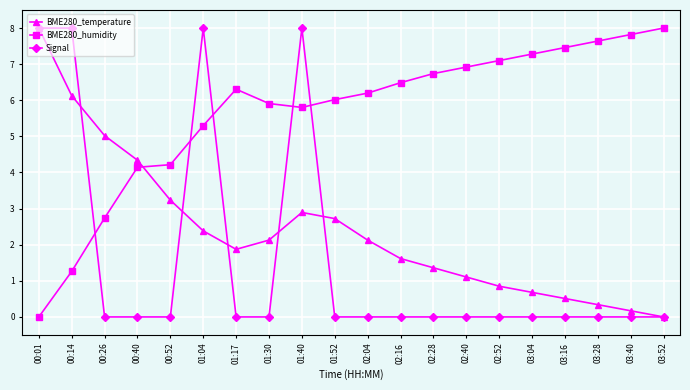

Reading right to left, transcribe all the data shown in this chart.

BME280_temperature: 0.0	0.2	0.3	0.5	0.7	0.9	1.1	1.4	1.6	2.1	2.7	2.9	2.1	1.9	2.4	3.2	4.3	5.0	6.1	8.0
BME280_humidity: 8.0	7.8	7.6	7.5	7.3	7.1	6.9	6.7	6.5	6.2	6.0	5.8	5.9	6.3	5.3	4.2	4.1	2.7	1.3	0.0
Signal: 0.0	0.0	0.0	0.0	0.0	0.0	0.0	0.0	0.0	0.0	0.0	8.0	0.0	0.0	8.0	0.0	0.0	0.0	8.0	8.0